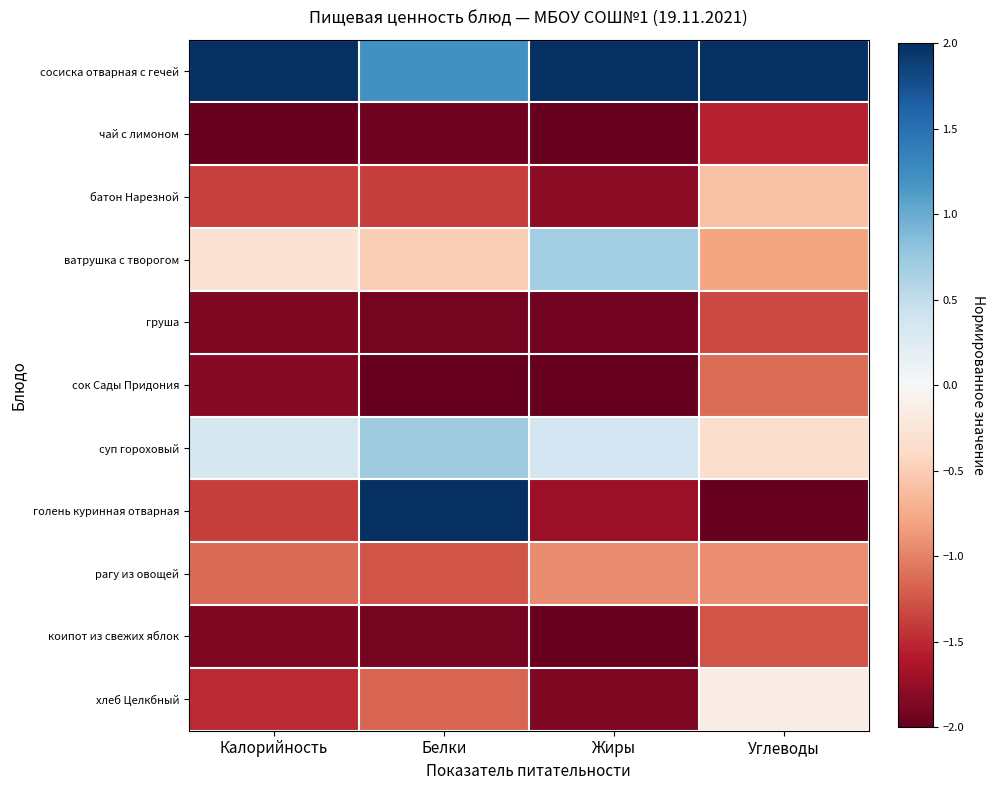

Reading left to right, what are all the values shown in this chart?

сосиска отварная с гечей: Калорийность=2.0	Белки=1.2	Жиры=2.0	Углеводы=2.0
чай с лимоном: Калорийность=-2.0	Белки=-1.9	Жиры=-2.0	Углеводы=-1.5
батон Нарезной: Калорийность=-1.4	Белки=-1.4	Жиры=-1.8	Углеводы=-0.6
ватрушка с творогом: Калорийность=-0.3	Белки=-0.5	Жиры=0.7	Углеводы=-0.8
груша: Калорийность=-1.9	Белки=-1.9	Жиры=-1.9	Углеводы=-1.3
сок Сады Придония: Калорийность=-1.8	Белки=-2.0	Жиры=-2.0	Углеводы=-1.1
суп гороховый: Калорийность=0.3	Белки=0.7	Жиры=0.4	Углеводы=-0.3
голень куринная отварная: Калорийность=-1.4	Белки=2.0	Жиры=-1.7	Углеводы=-2.0
рагу из овощей: Калорийность=-1.1	Белки=-1.3	Жиры=-0.9	Углеводы=-0.9
коипот из свежих яблок: Калорийность=-1.9	Белки=-1.9	Жиры=-2.0	Углеводы=-1.3
хлеб Целкбный: Калорийность=-1.5	Белки=-1.2	Жиры=-1.9	Углеводы=-0.1